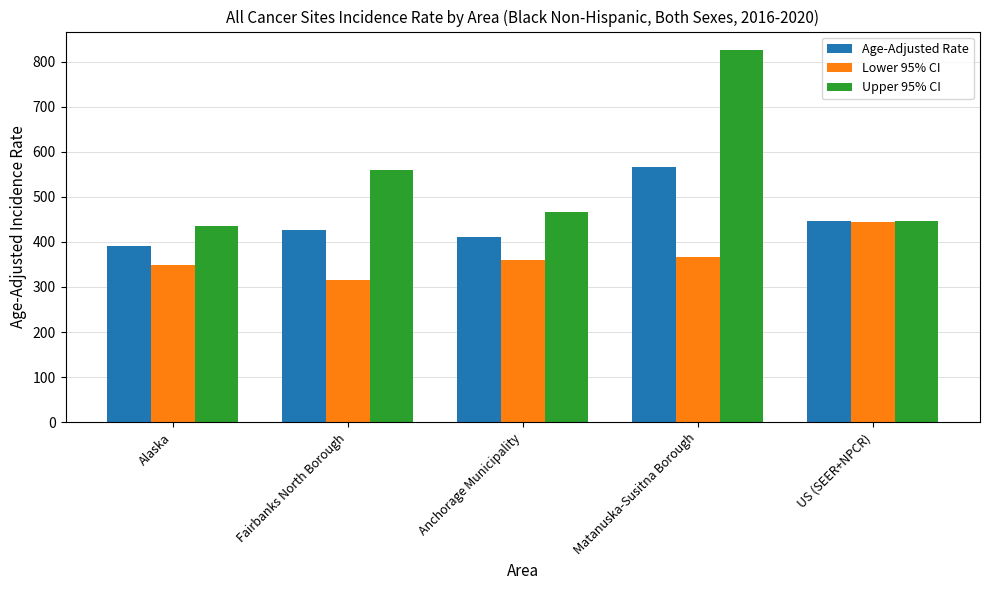

What is the sum of all Upper 95% CI values?

2731.1